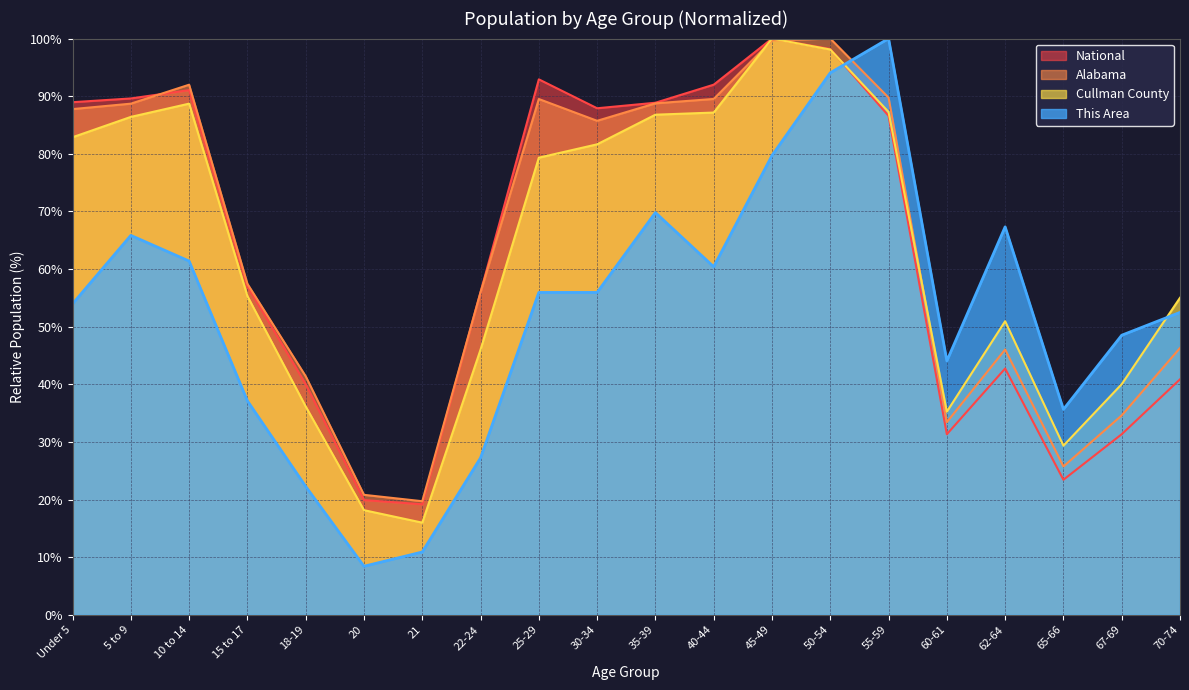

Where do Cullman County and National first cross each other?

50-54 and 55-59